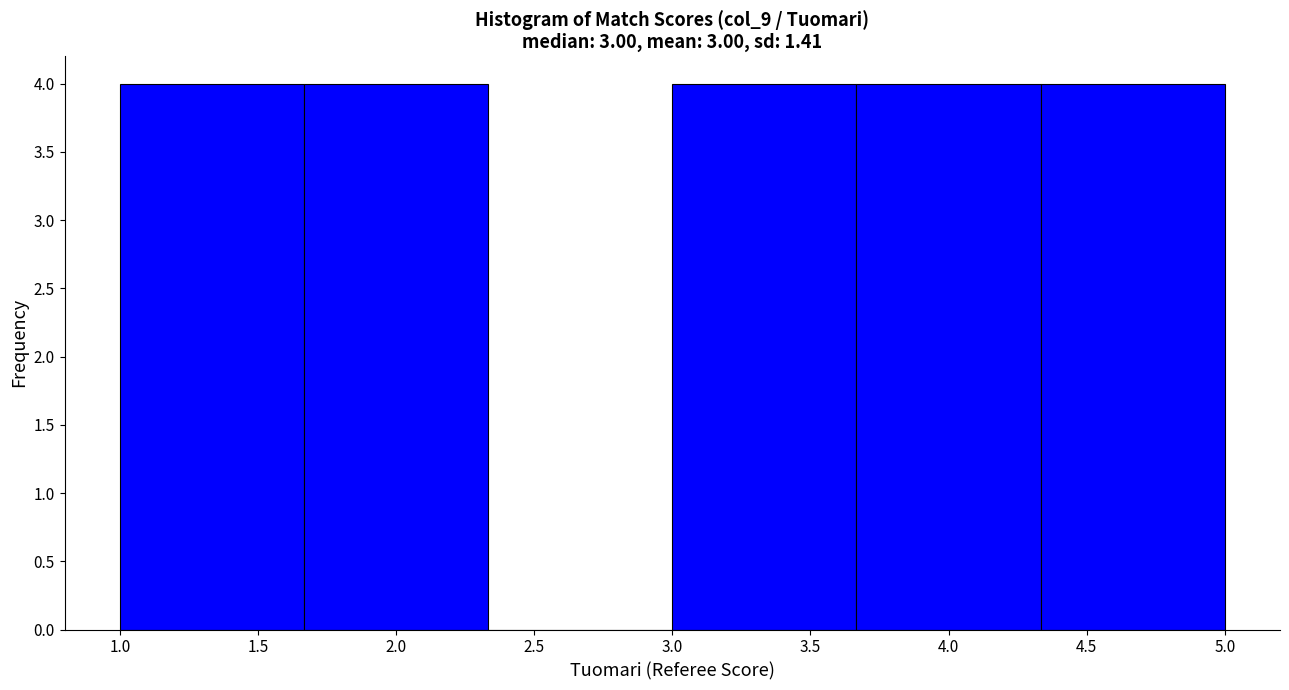

Reading left to right, list every bar in this chart as the range it spans on the x-axis followed by its height. Neither the bar edges nor the heights are printed on the chart, so give them approximately, as read against the axes.

1.00 to 1.65: 4
1.65 to 2.35: 4
2.35 to 3.00: 0
3.00 to 3.65: 4
3.65 to 4.35: 4
4.35 to 5.00: 4